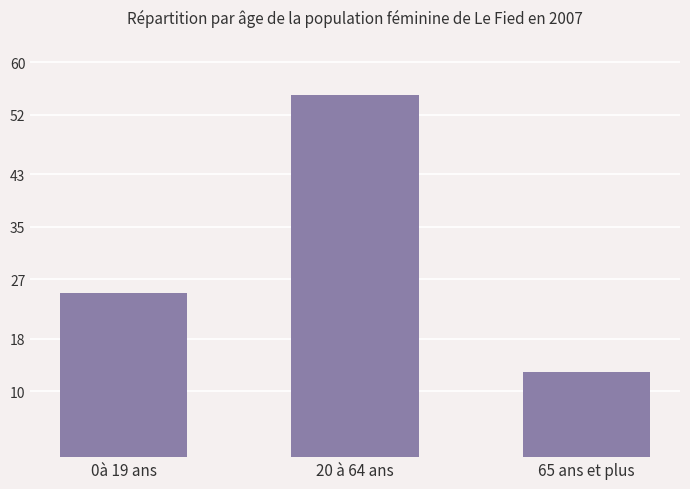

What position from the right is 0à 19 ans?

3